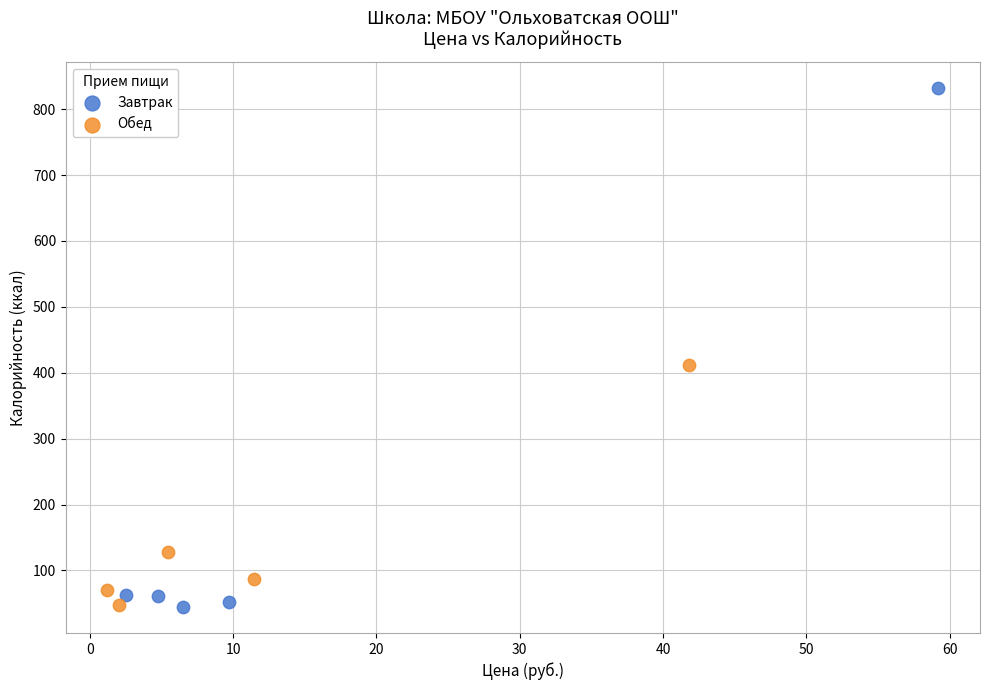

Which series contains the highest Y value?

Завтрак